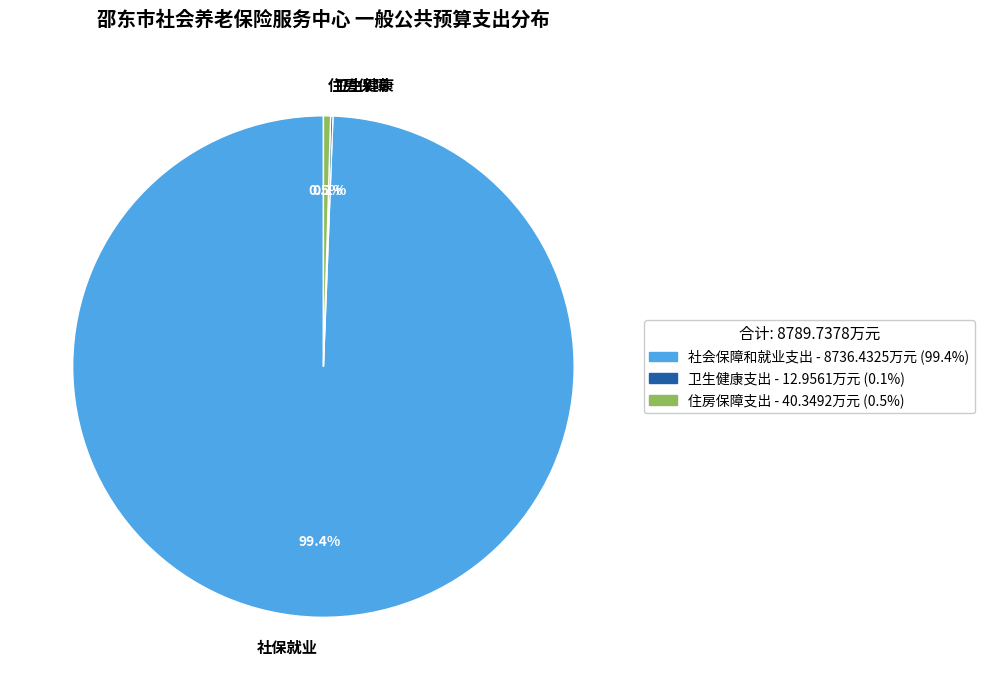

What portion of the pie excludes 住房保障?

99.5%